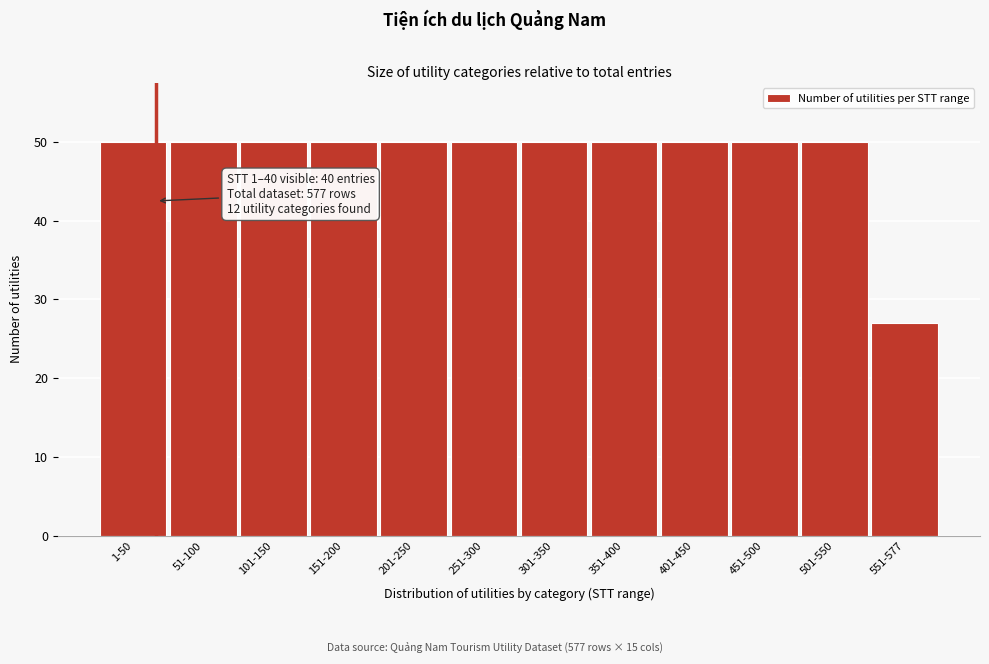

Reading left to right, transcribe all the data shown in this chart.

1-50=50	51-100=50	101-150=50	151-200=50	201-250=50	251-300=50	301-350=50	351-400=50	401-450=50	451-500=50	501-550=50	551-577=27